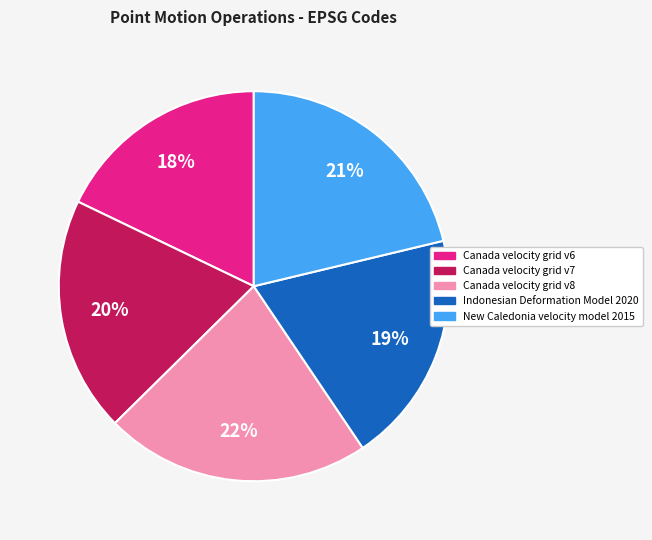

Combined, do New Caledonia velocity model 2015 and Indonesian Deformation Model 2020 account for over 50%?

No